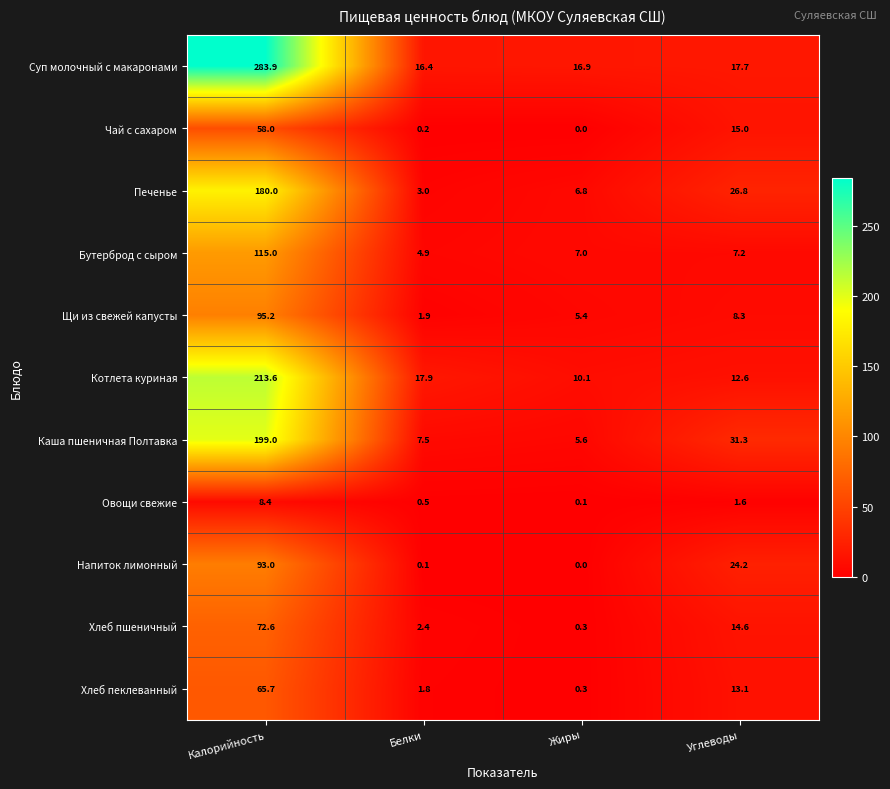

Which series changed the most between Белки and Жиры?

Котлета куриная